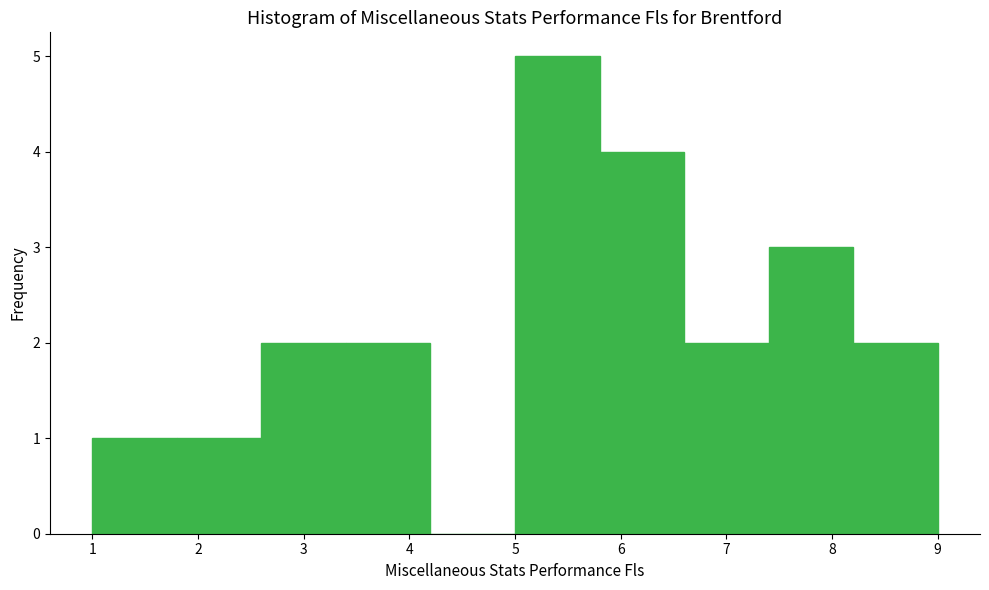

Reading left to right, transcribe this chart: for each bar, give the range it covers on the x-axis and its height. The values are not printed on the chart, so give them approximately, as read against the axis.

1.0 to 1.8: 1
1.8 to 2.6: 1
2.6 to 3.4: 2
3.4 to 4.2: 2
4.2 to 5.0: 0
5.0 to 5.8: 5
5.8 to 6.6: 4
6.6 to 7.4: 2
7.4 to 8.2: 3
8.2 to 9.0: 2